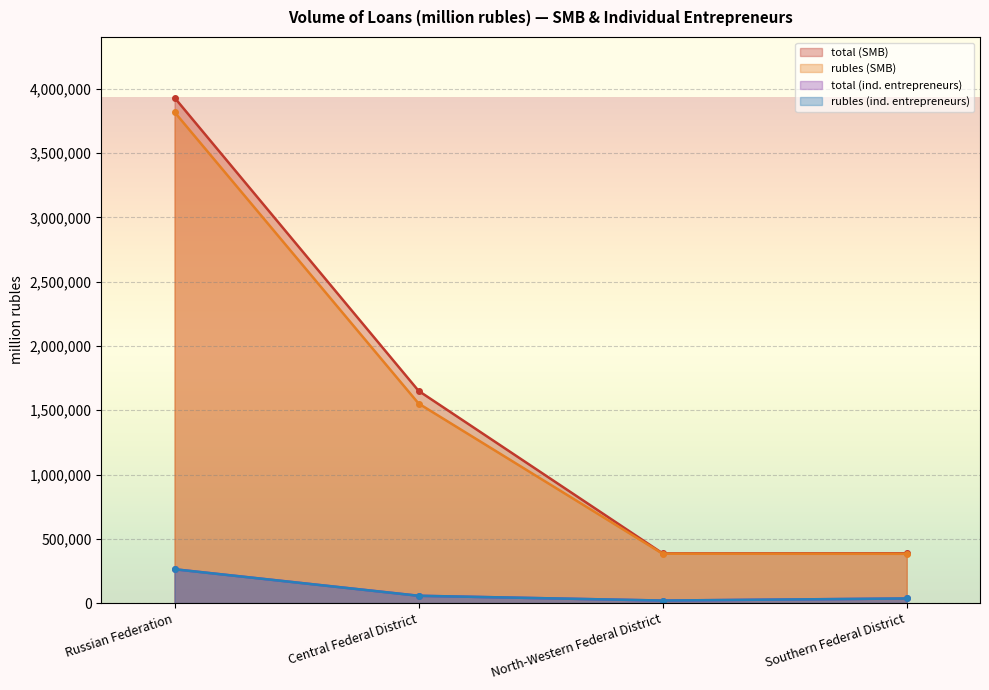

Which label corresponds to the smallest value in the chart?

North-Western Federal District